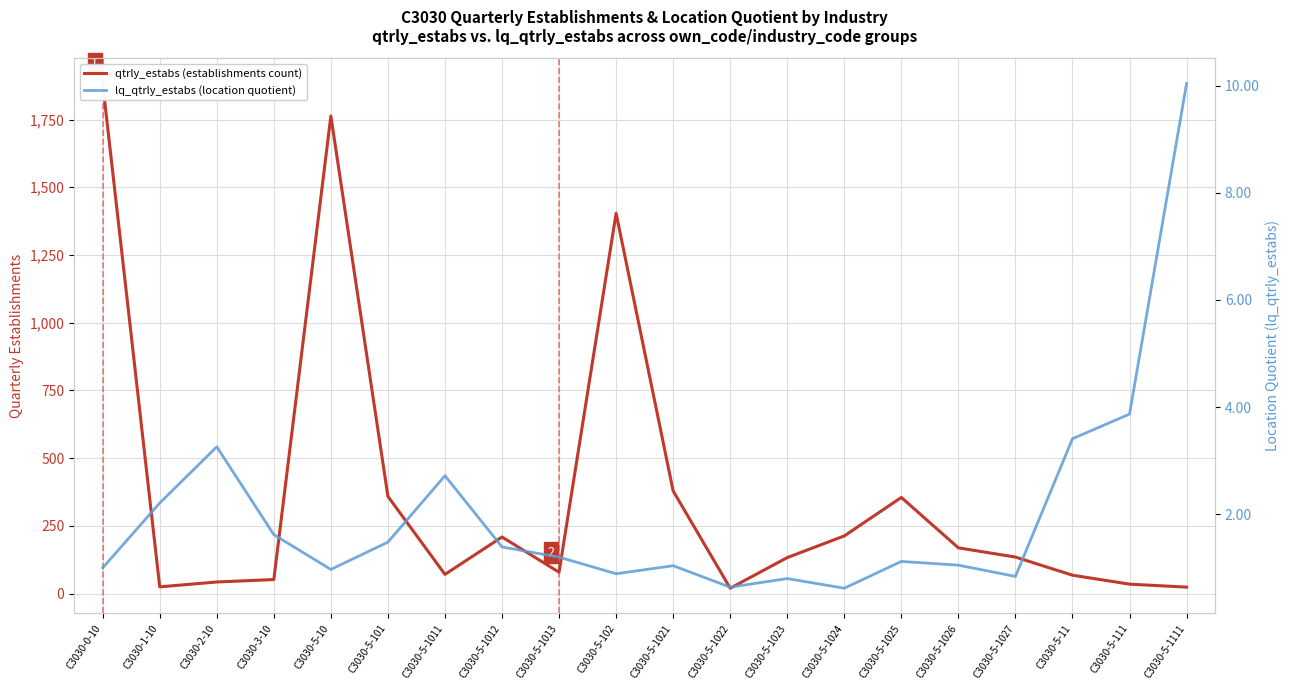

Reading left to right, extract all data points from this chart.

qtrly_estabs (establishments count): C3030-0-10=1883.0	C3030-1-10=25.0	C3030-2-10=43.0	C3030-3-10=52.0	C3030-5-10=1763.0	C3030-5-101=359.0	C3030-5-1011=71.0	C3030-5-1012=209.0	C3030-5-1013=79.0	C3030-5-102=1404.0	C3030-5-1021=379.0	C3030-5-1022=20.0	C3030-5-1023=133.0	C3030-5-1024=213.0	C3030-5-1025=355.0	C3030-5-1026=169.0	C3030-5-1027=135.0	C3030-5-11=68.0	C3030-5-111=35.0	C3030-5-1111=24.0
lq_qtrly_estabs (location quotient): C3030-0-10=1.0	C3030-1-10=2.2	C3030-2-10=3.3	C3030-3-10=1.6	C3030-5-10=1.0	C3030-5-101=1.5	C3030-5-1011=2.7	C3030-5-1012=1.4	C3030-5-1013=1.2	C3030-5-102=0.9	C3030-5-1021=1.0	C3030-5-1022=0.6	C3030-5-1023=0.8	C3030-5-1024=0.6	C3030-5-1025=1.1	C3030-5-1026=1.1	C3030-5-1027=0.8	C3030-5-11=3.4	C3030-5-111=3.9	C3030-5-1111=10.0